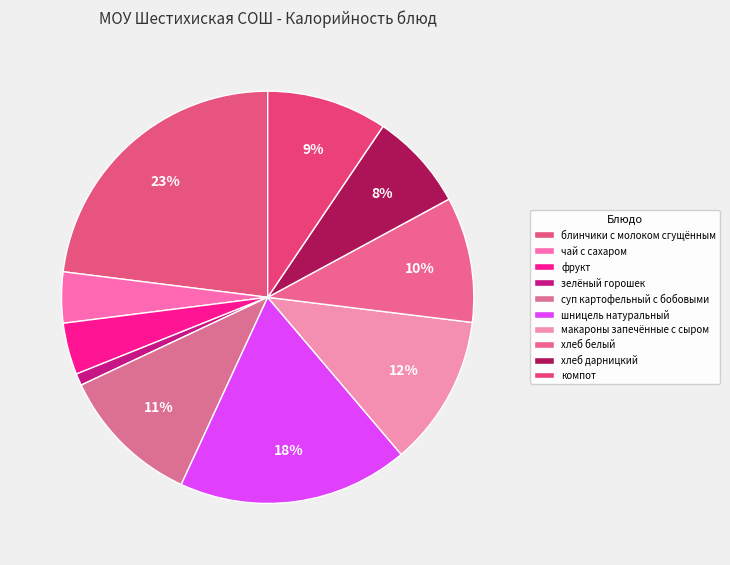

Is it true that зелёный горошек is 1% of the pie?

True